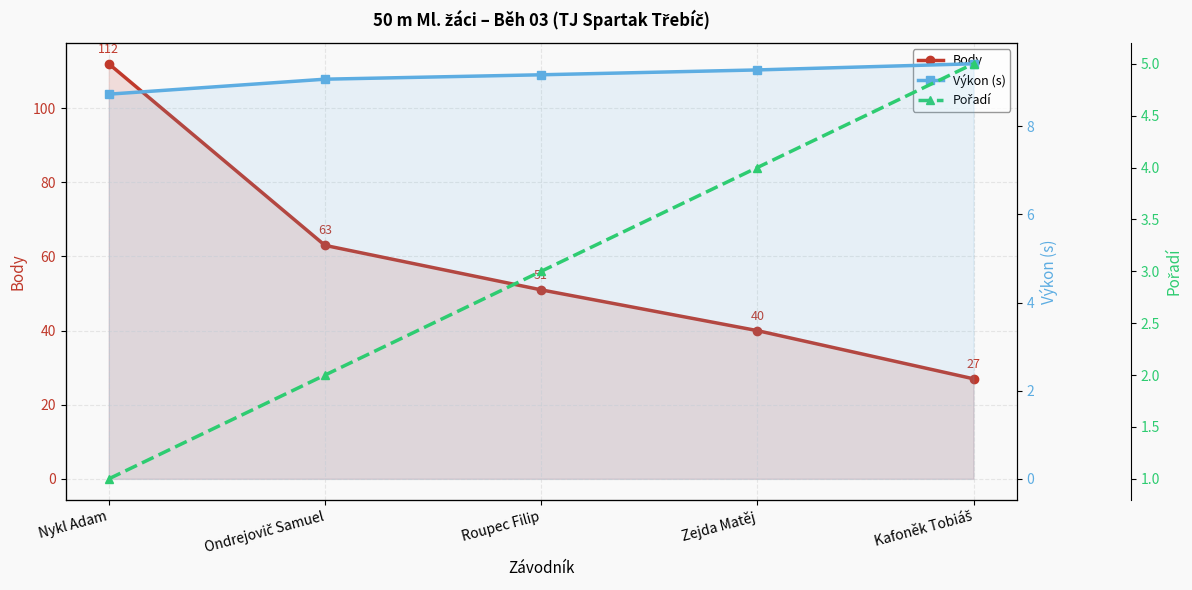

What value does the Výkon (s) series have at Roupec Filip?

9.2